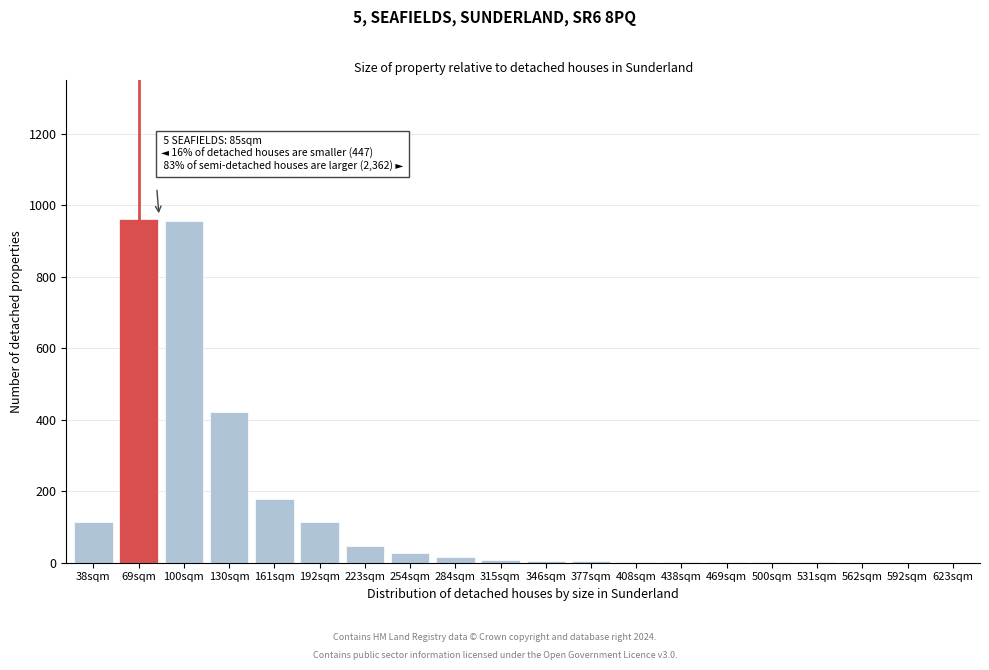

Which has a higher value, 130sqm or 100sqm?

100sqm